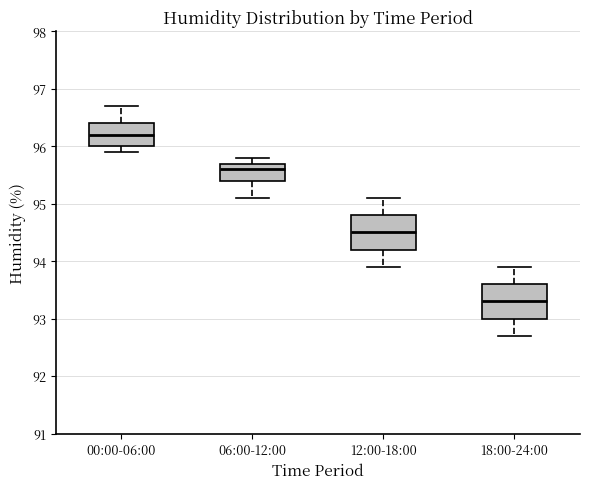

Where does the lower whisker of the box for 18:00-24:00 end on the y-axis? The values are not printed on the chart, so give them approximately, as read against the axis.

92.7